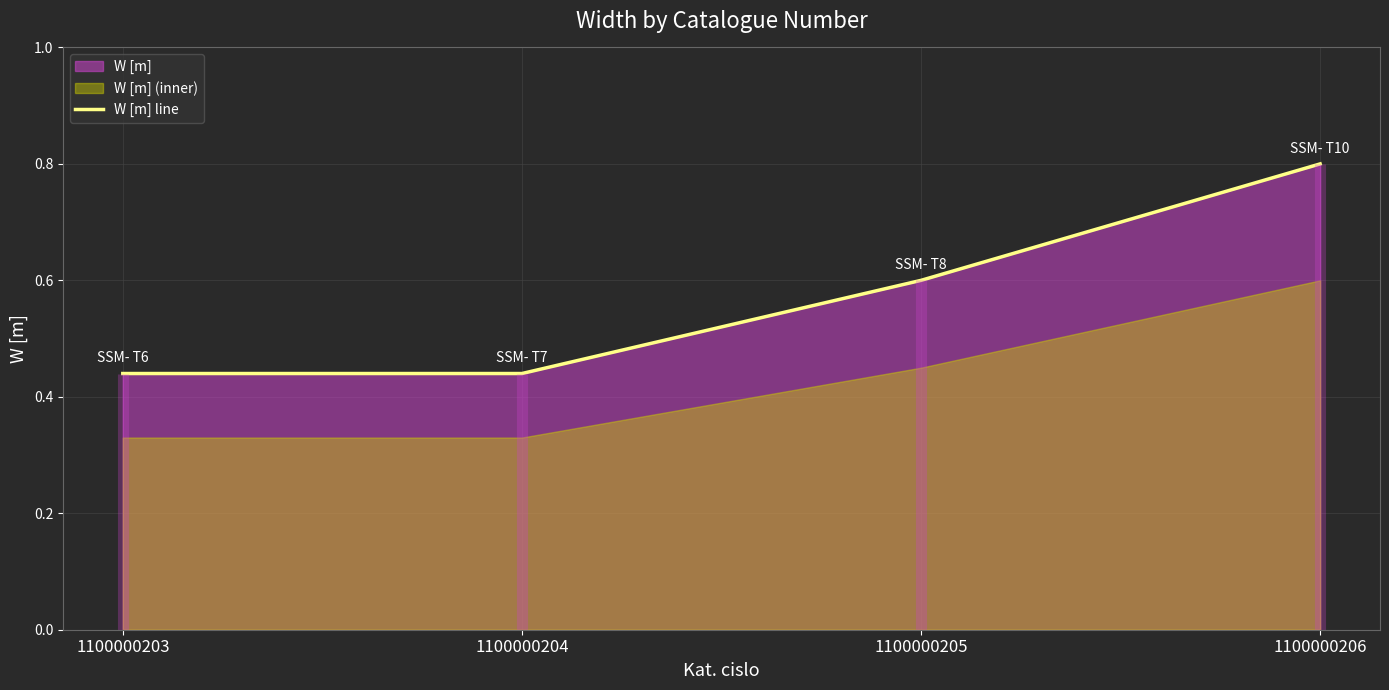

Which label corresponds to the smallest value in the chart?

1100000203